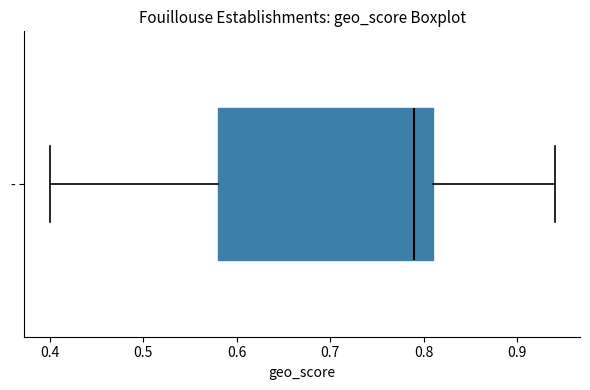

Read this box plot against the x-axis: the position of the median line, the range covered by the box, and the ends of both whiskers. The values are not printed on the chart, so give them approximately, as read against the axis.

median 0.79, box 0.58 to 0.81, whiskers 0.40 to 0.94